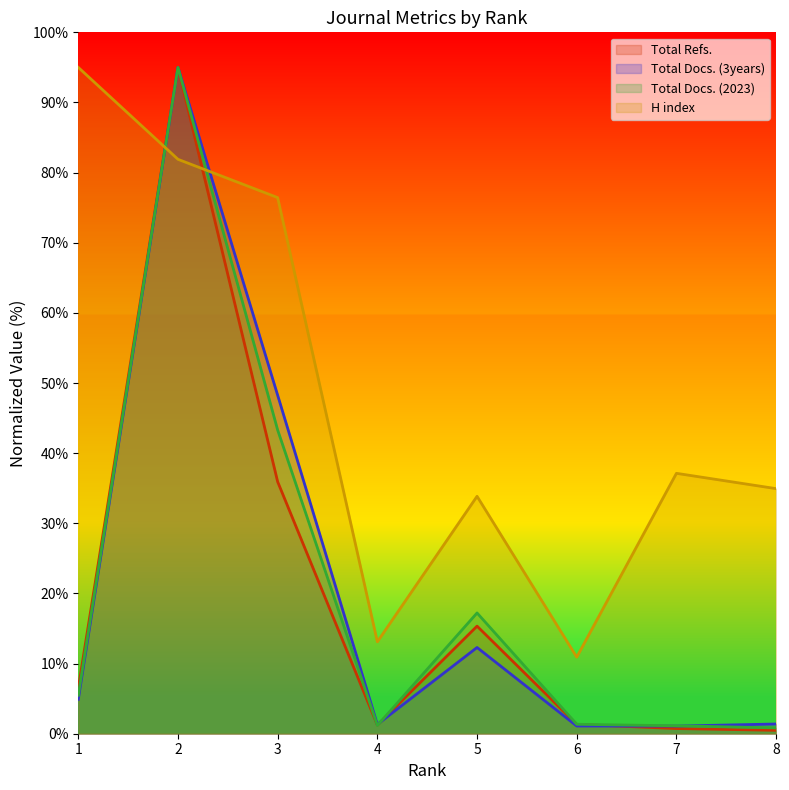

At which category is the sum across all series the highest?

2